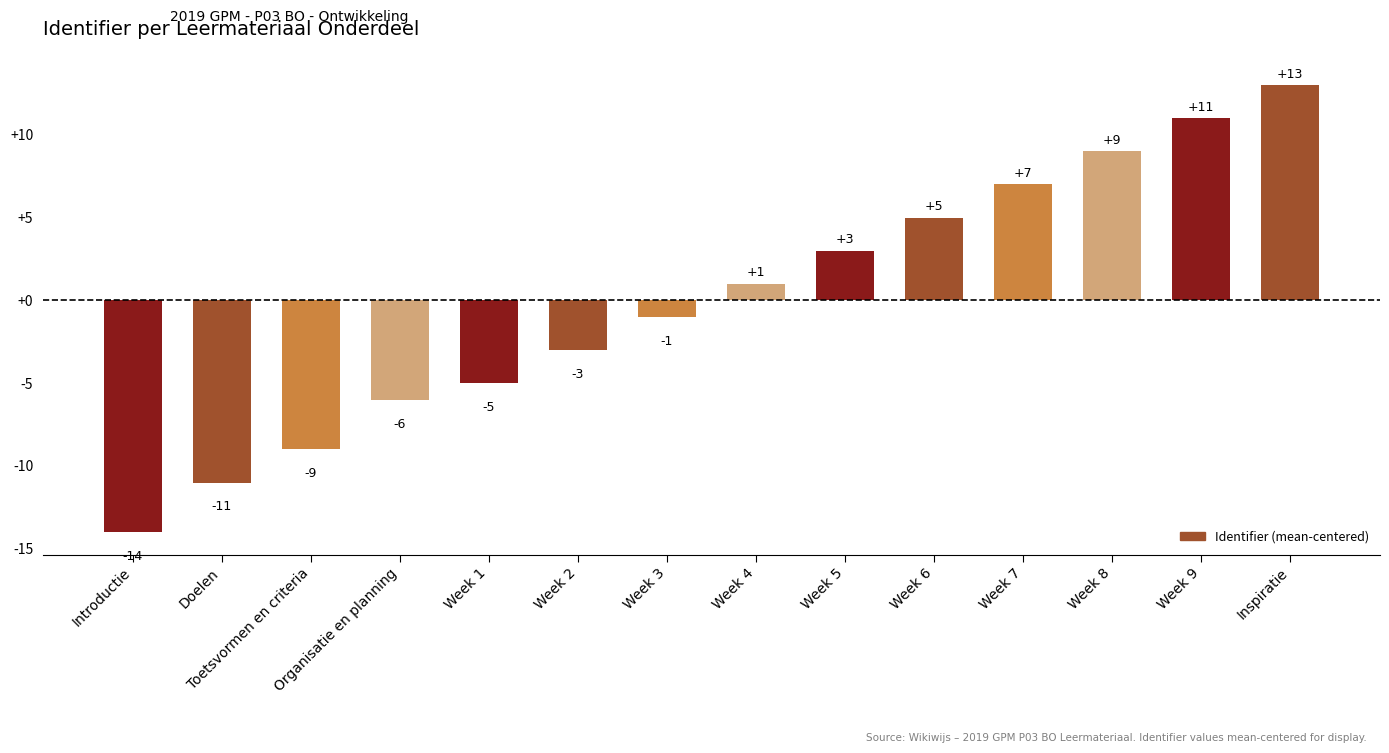

Read the value at Week 6, to the nearest 5.

5